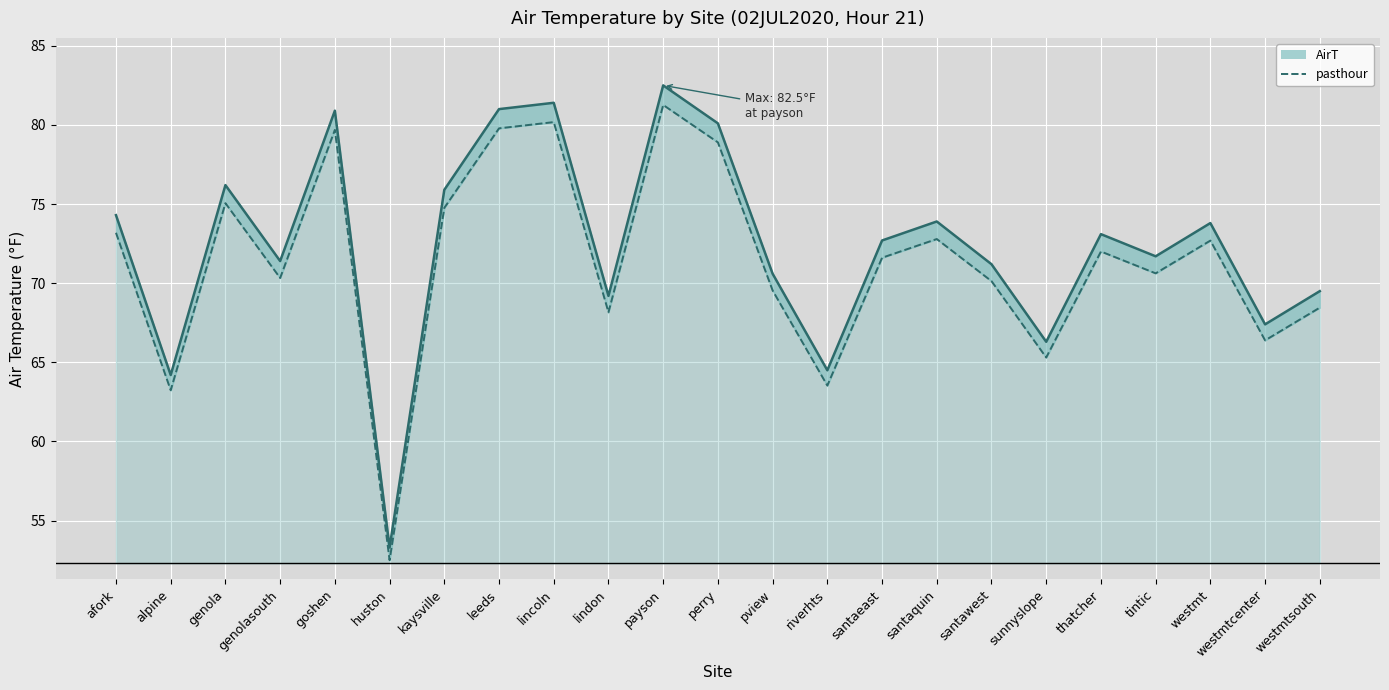

At which label is pasthour (dashed) closest to 66?

westmtcenter